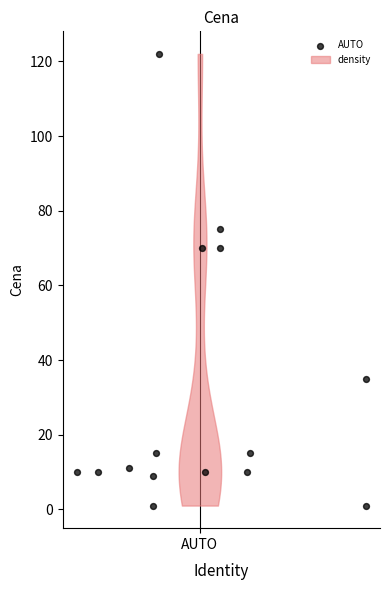

What is the range of Y values (max minus min)?

121